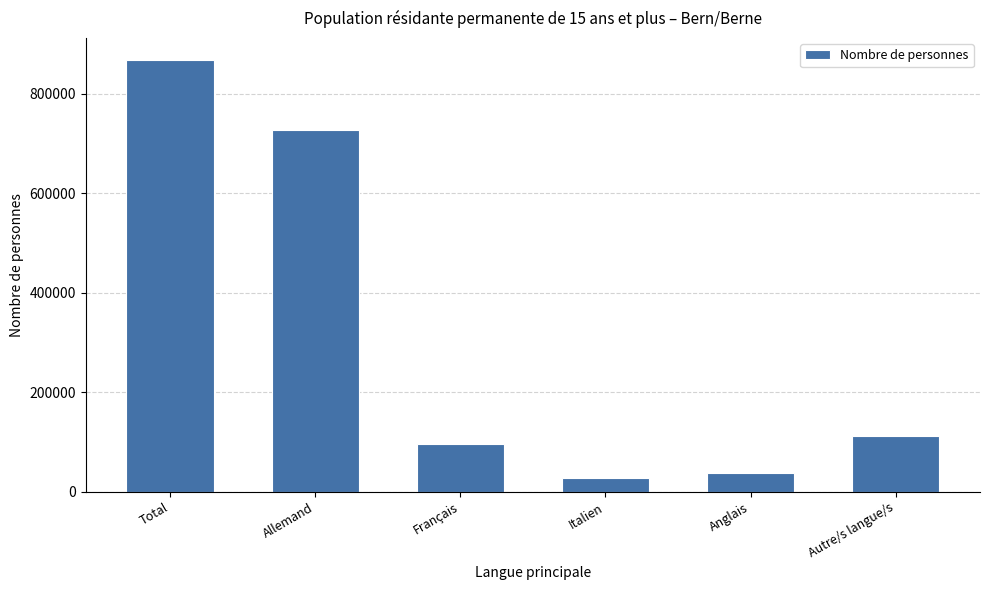

What is the maximum value shown in the chart?

868970.0